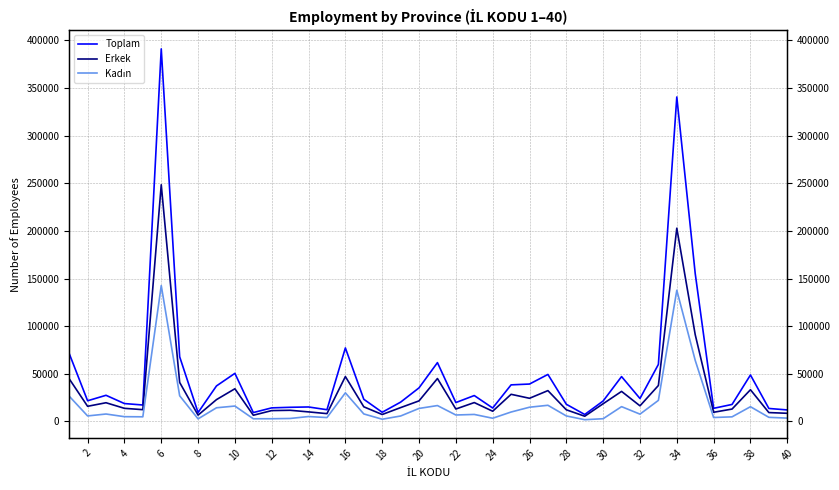

List the series in order of their overall mean, highest first.

Toplam, Erkek, Kadın